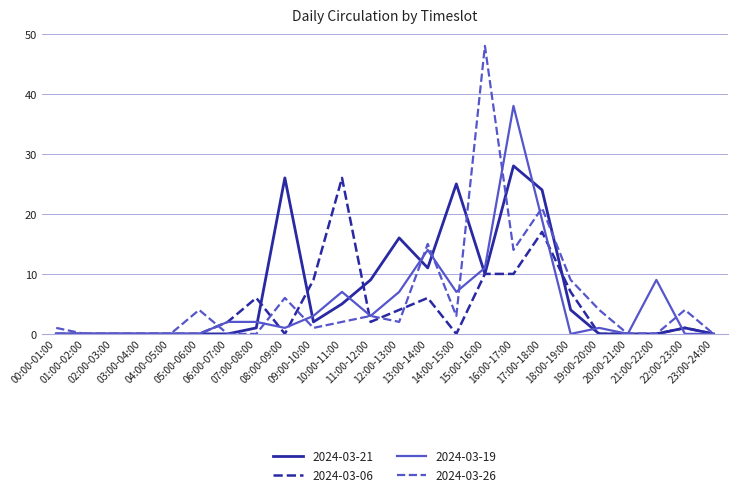

What is the difference between the maximum and minimum values in the 2024-03-26 series?

48